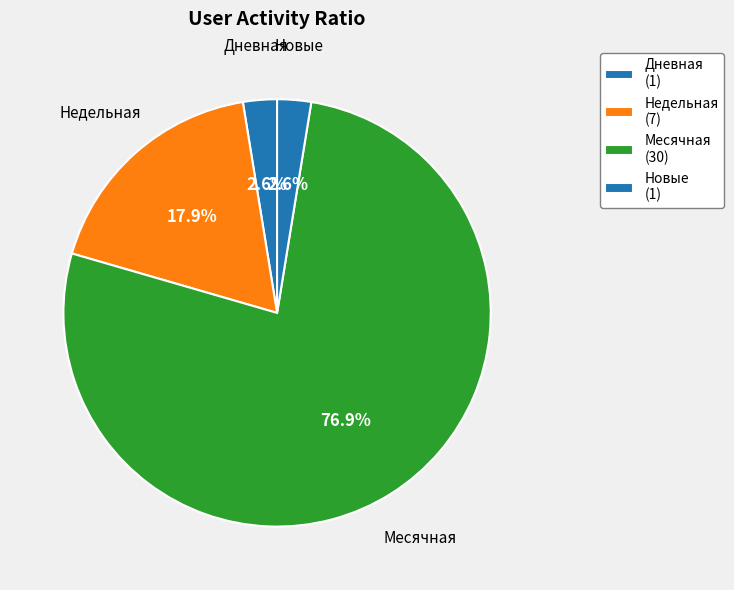

Count the number of slices in the pie.

4